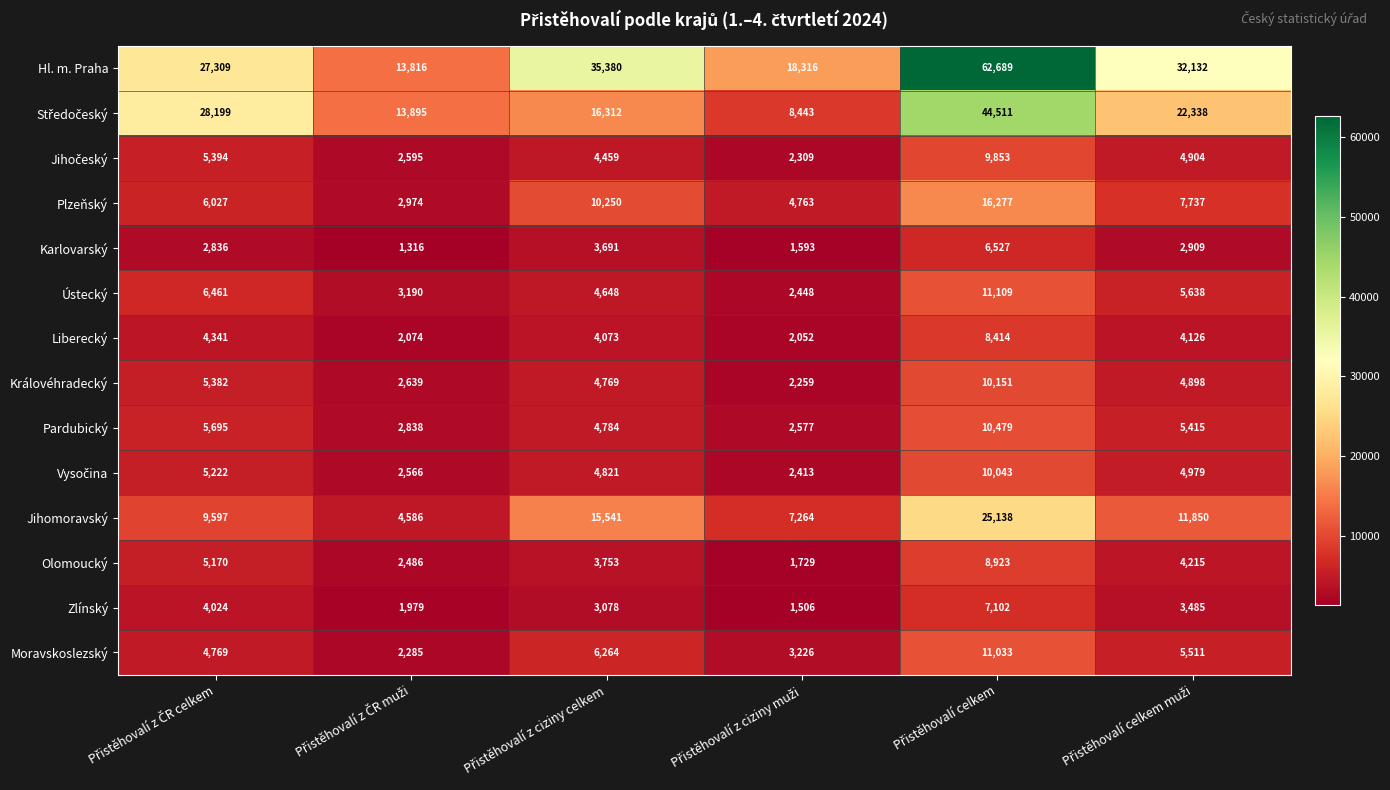

What is the difference between the maximum and minimum values in the Ústecký series?

8661